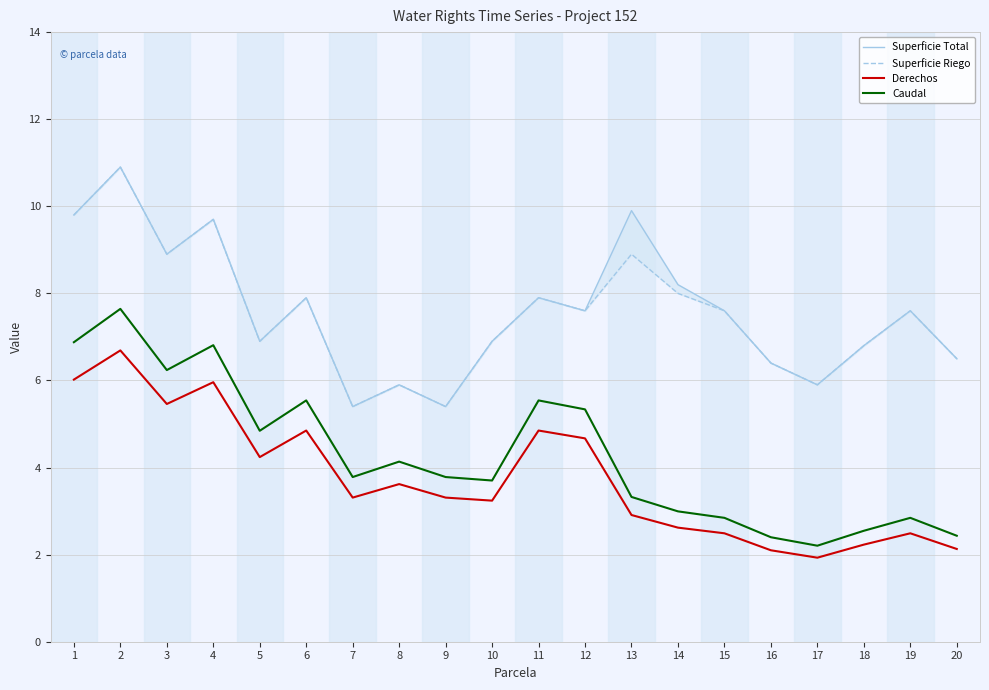

How many lines are shown in the chart?

4